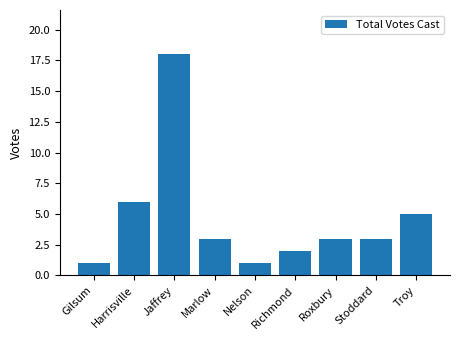

What is the label of the 4th bar from the right?

Richmond